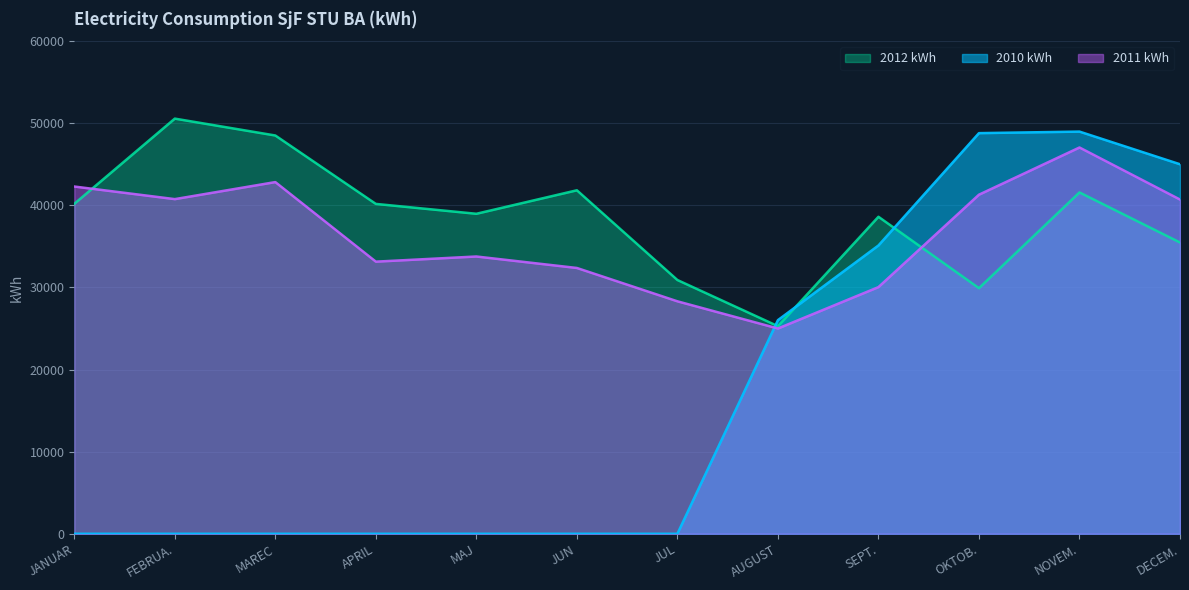

What is the value of the 2011 kWh point at the 4th from the left?

33147